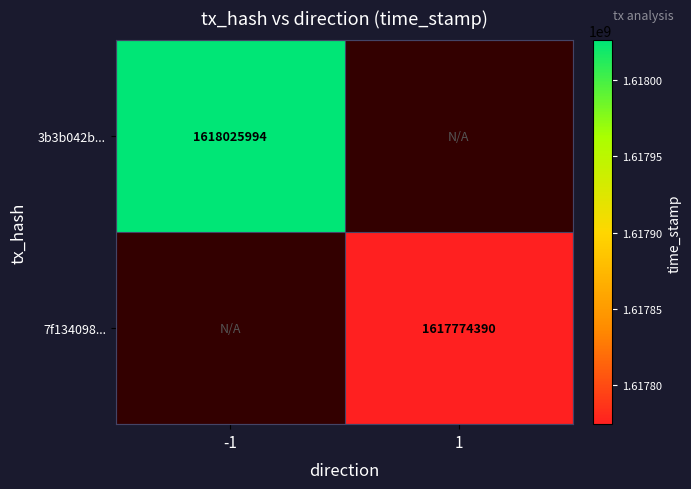

The value of 7f134098... at 1 is 675840742. True or false?

False